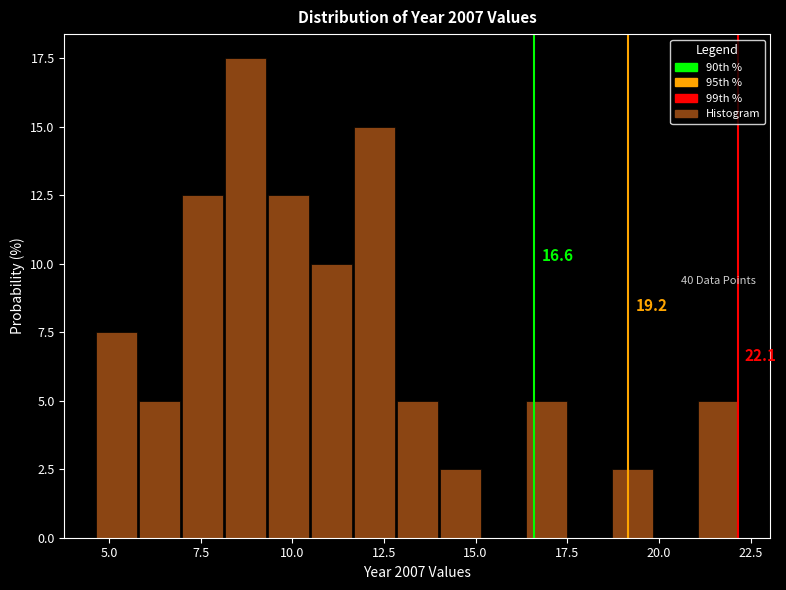

Around what value on the x-axis is the tallest bar? Give the approximate position of its centre, as read against the axis.

8.5